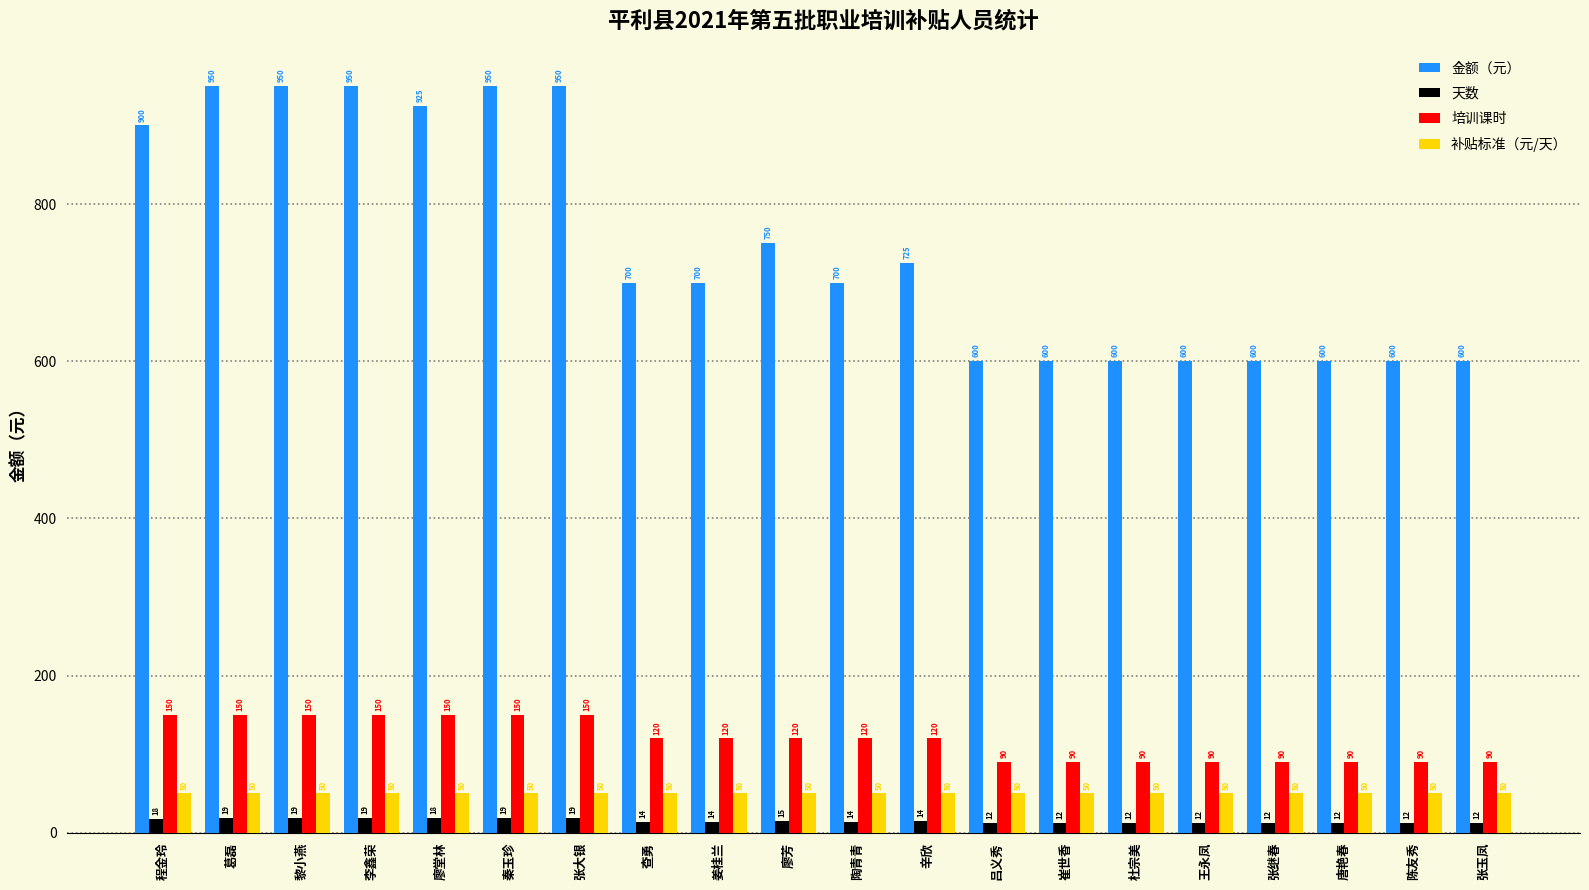

What is the value of the 补贴标准（元/天） bar at the 2nd from the left?

50.0